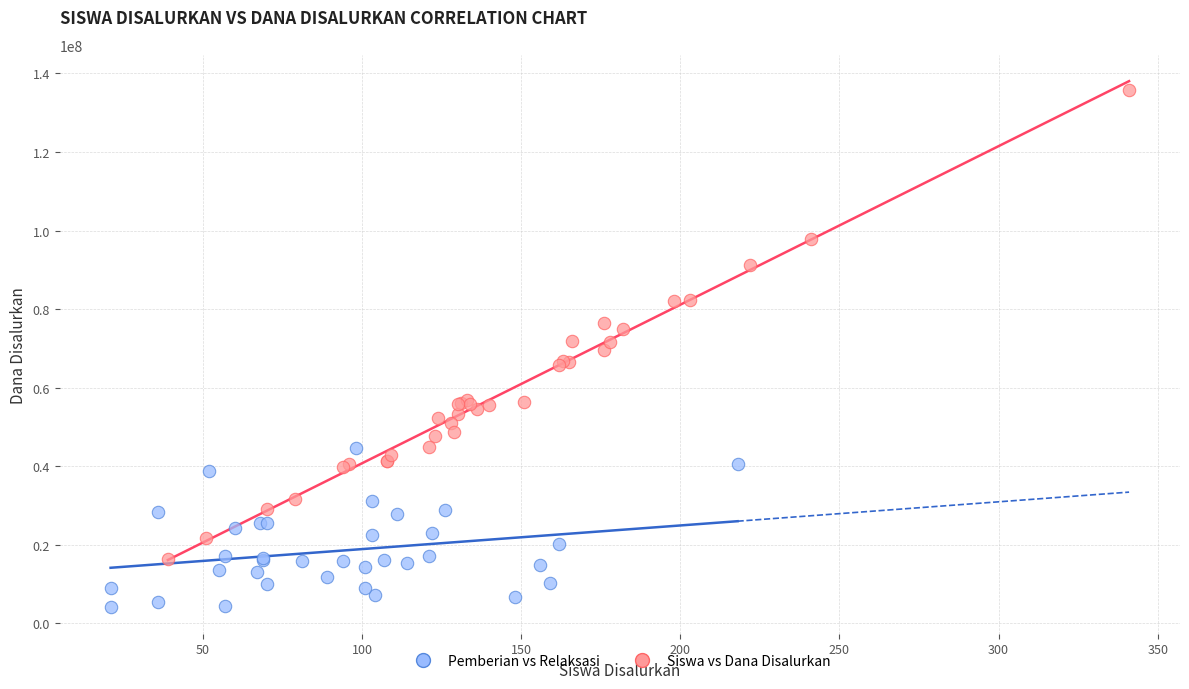

Which series has the widest spread of Y values?

Siswa vs Dana Disalurkan